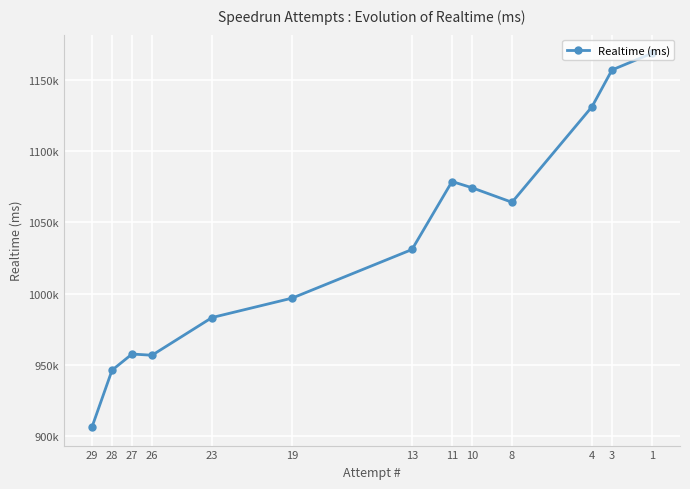

At which label does the data first exceed 1030915?

11